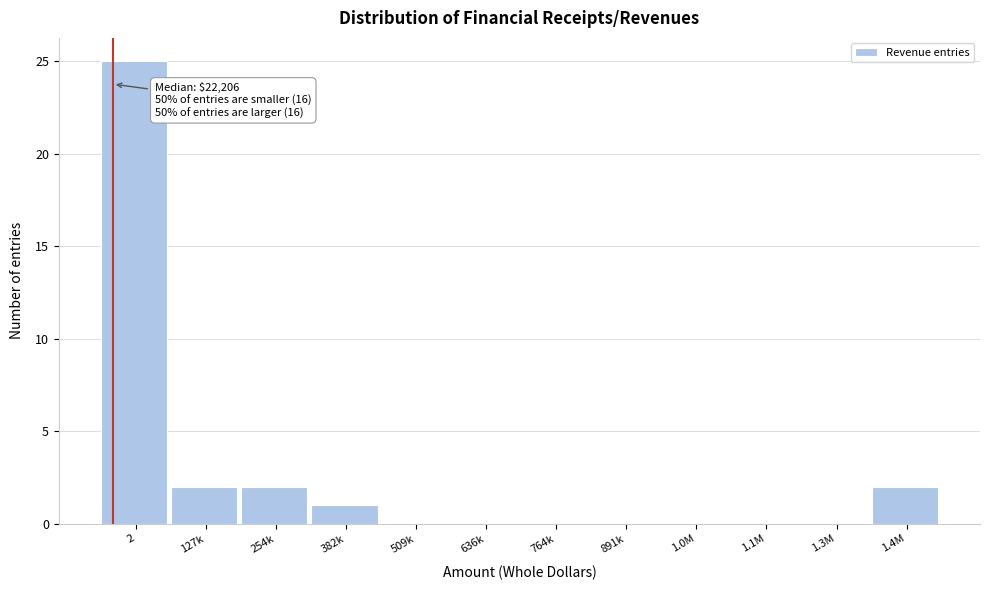

Reading left to right, transcribe all the data shown in this chart.

2=25	127k=2	254k=2	382k=1	509k=0	636k=0	764k=0	891k=0	1.0M=0	1.1M=0	1.3M=0	1.4M=2